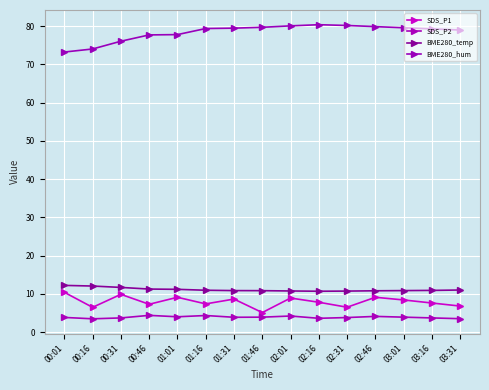

What is the difference between the SDS_P2 values at 00:46 and 03:16?

0.7